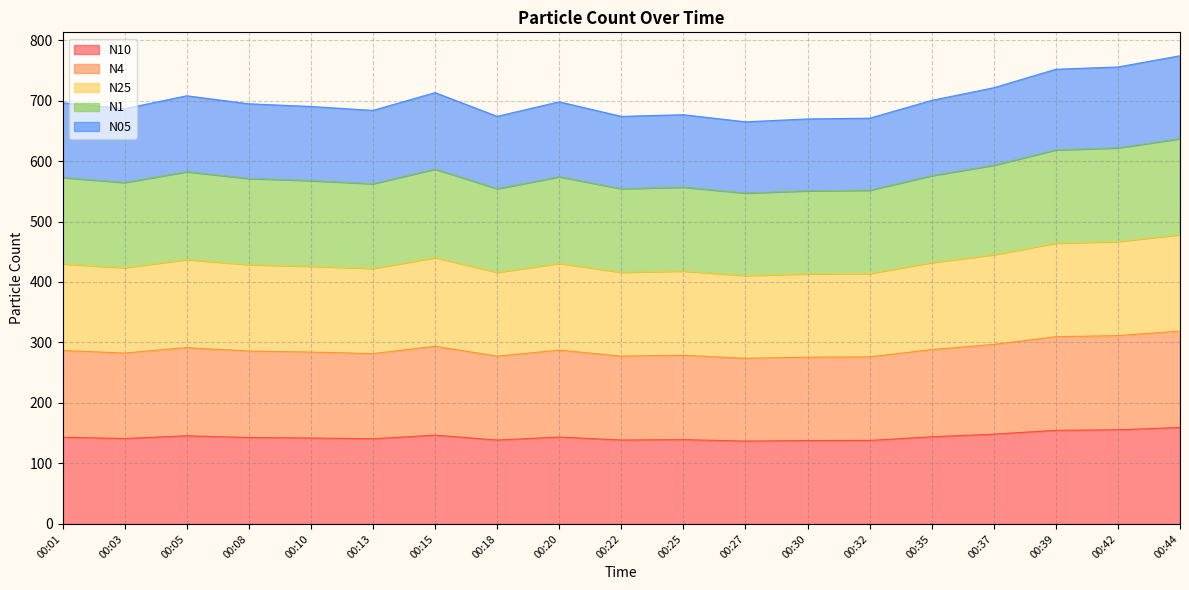

Between 00:30 and 00:44, which series saw the biggest shift?

N1